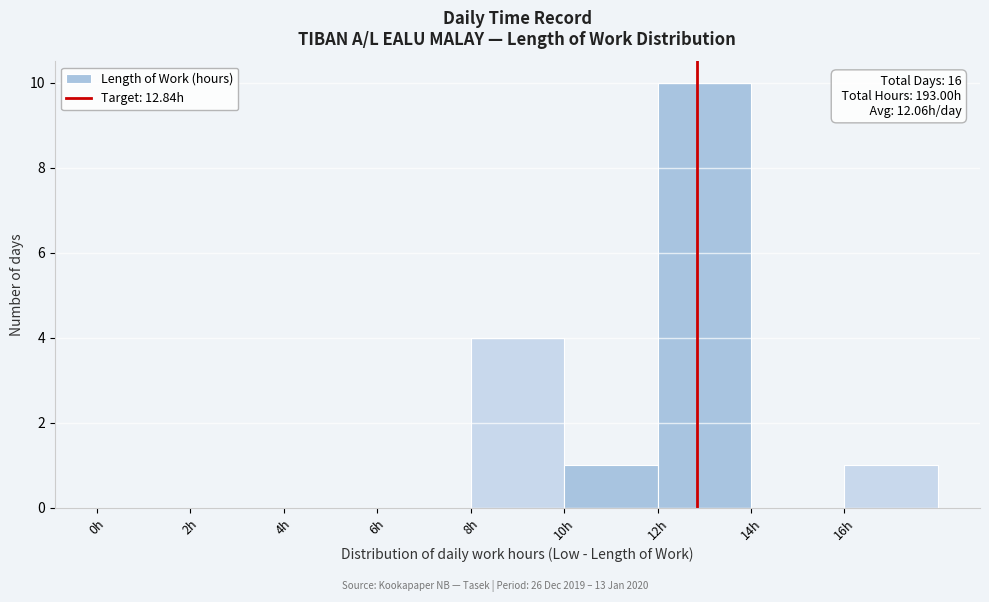

Which range on the x-axis has the tallest bar?

12 to 14